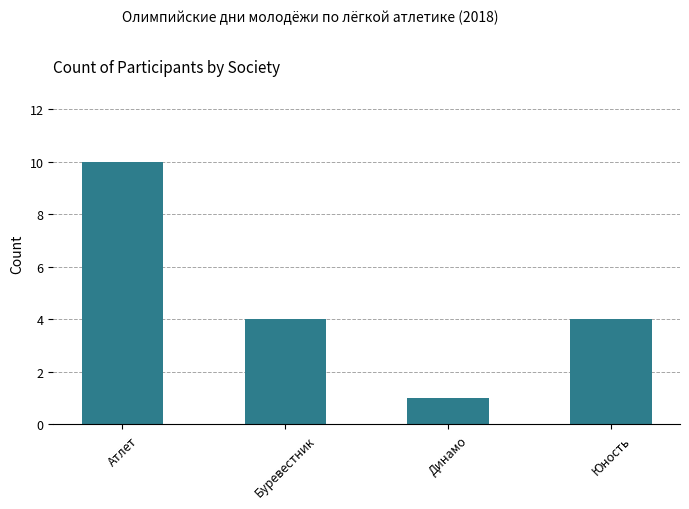

Does the chart contain any negative values?

No